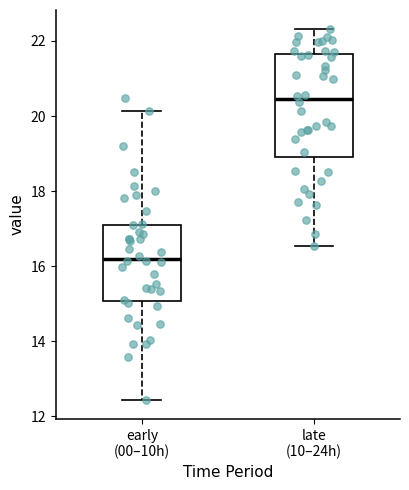

Comparing the boxes themselves (not the whiskers), which one is the tallest?

late (10–24h)